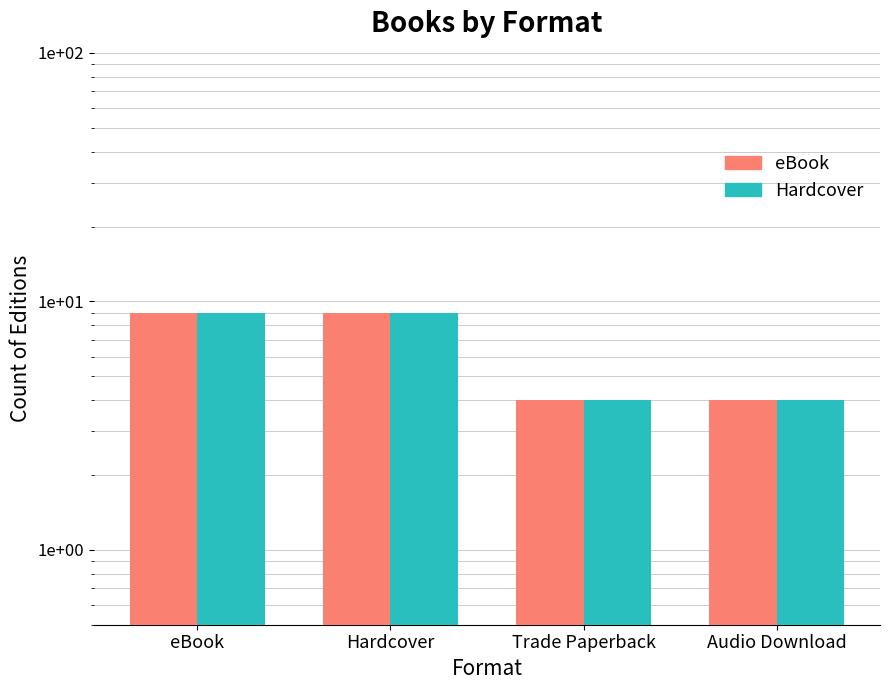

What is the label of the 3rd bar from the left?

Trade Paperback